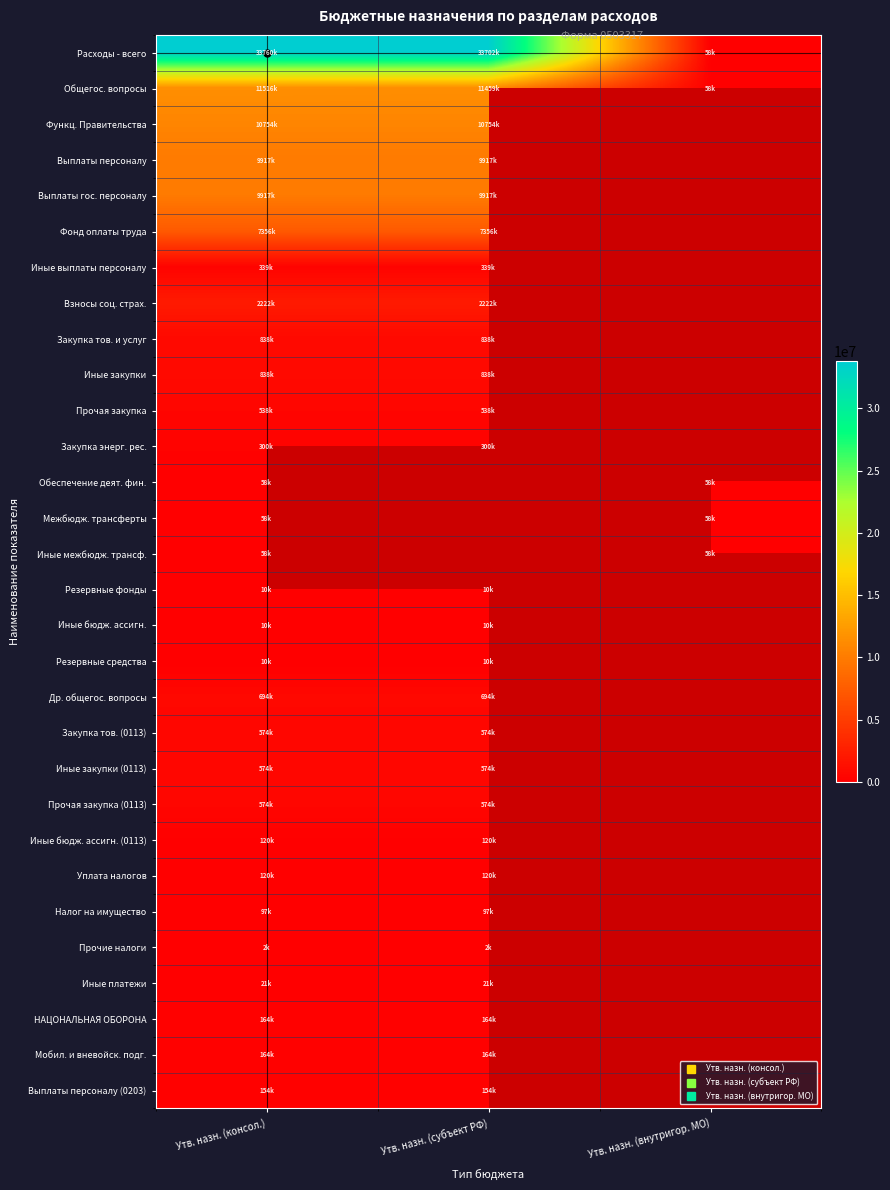

At which category does the chart reach its peak across all series?

Утв. назн. (консол.)